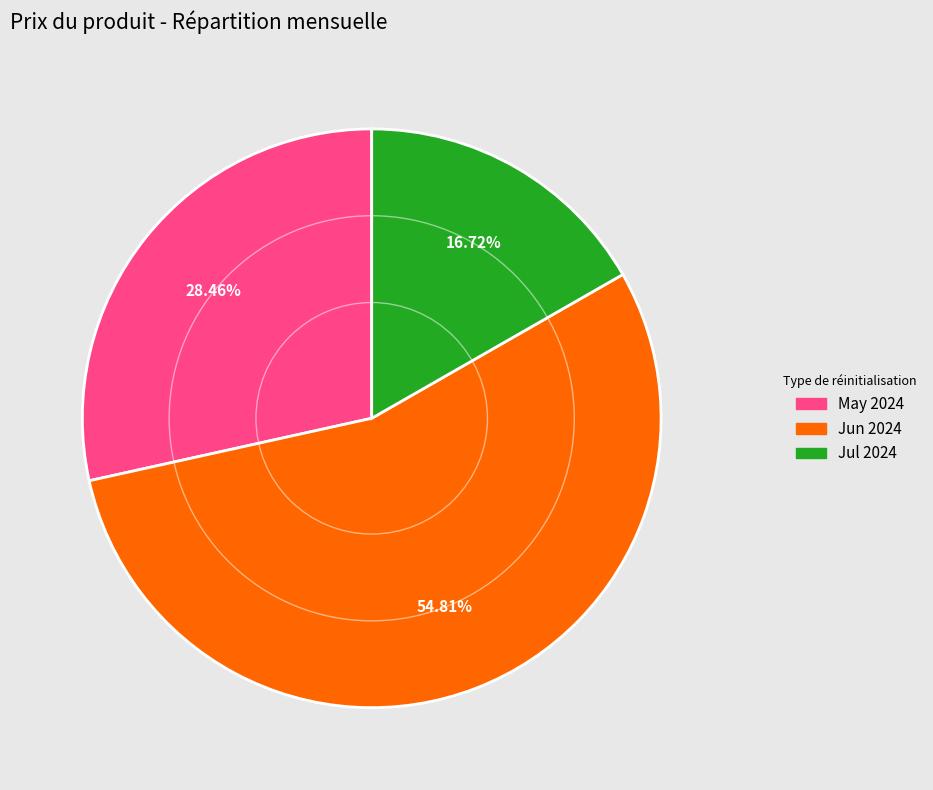

Do May 2024 and Jun 2024 together represent more than half of the pie?

Yes